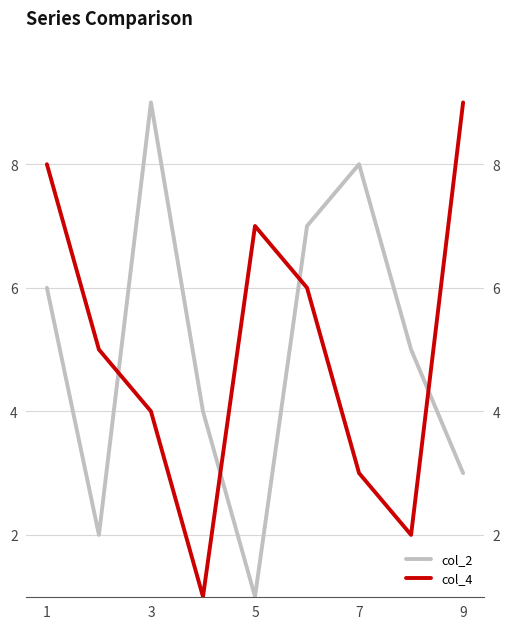

Reading left to right, transcribe all the data shown in this chart.

col_2: 6	2	9	4	1	7	8	5	3
col_4: 8	5	4	1	7	6	3	2	9